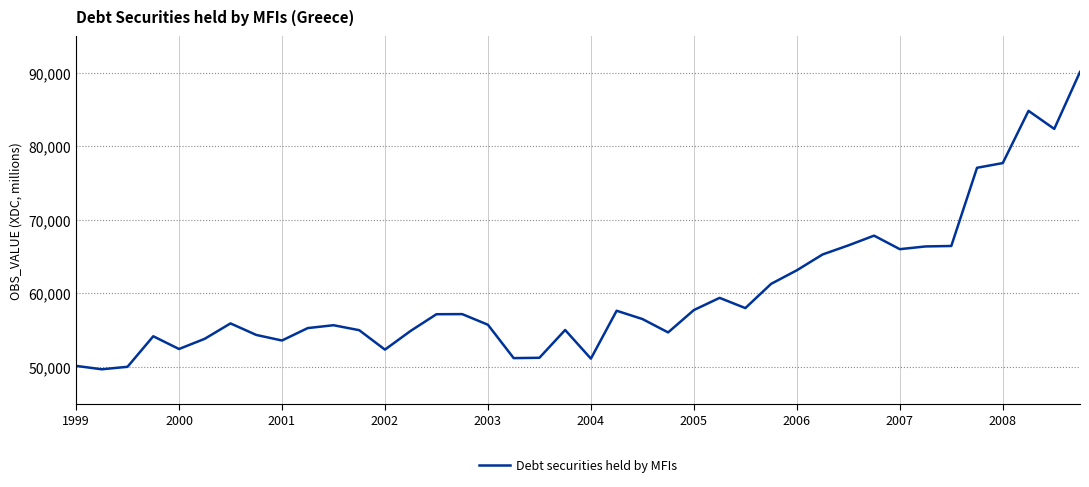

What is the smallest value displayed?

49671.7